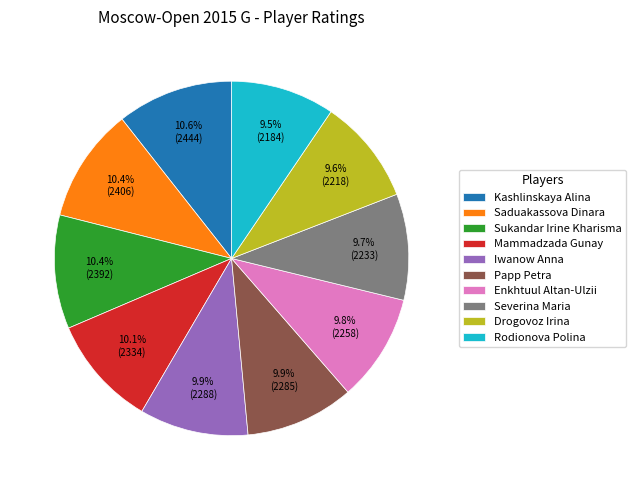

To the nearest percent, what is the average slice percentage?

10%